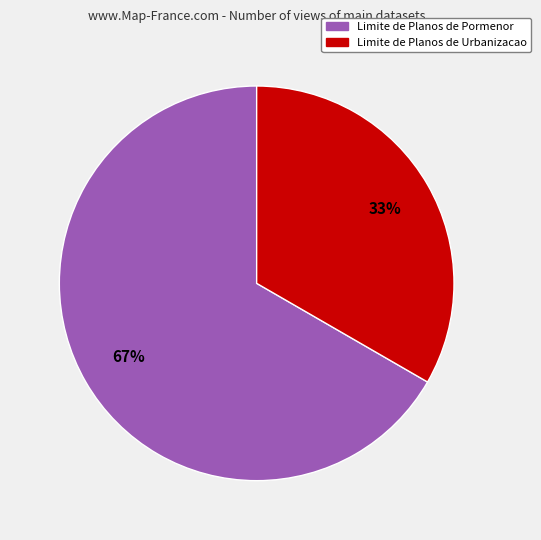

To the nearest percent, what percentage of the pie is Limite de Planos de Urbanizacao?

33%